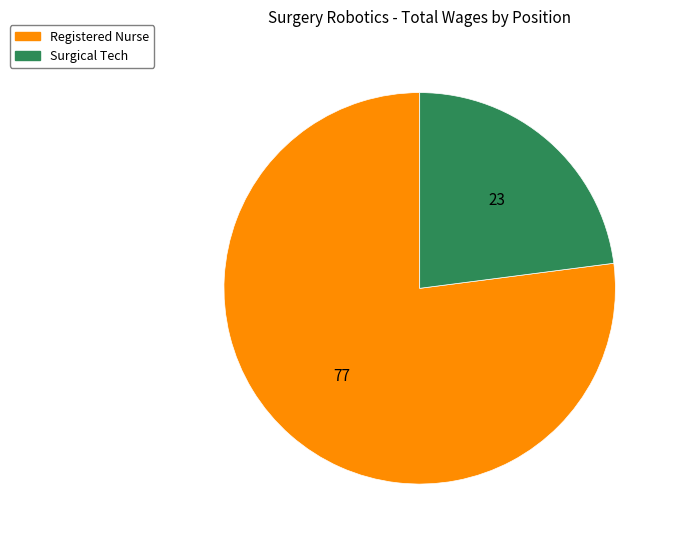

How many slices are in this pie chart?

2